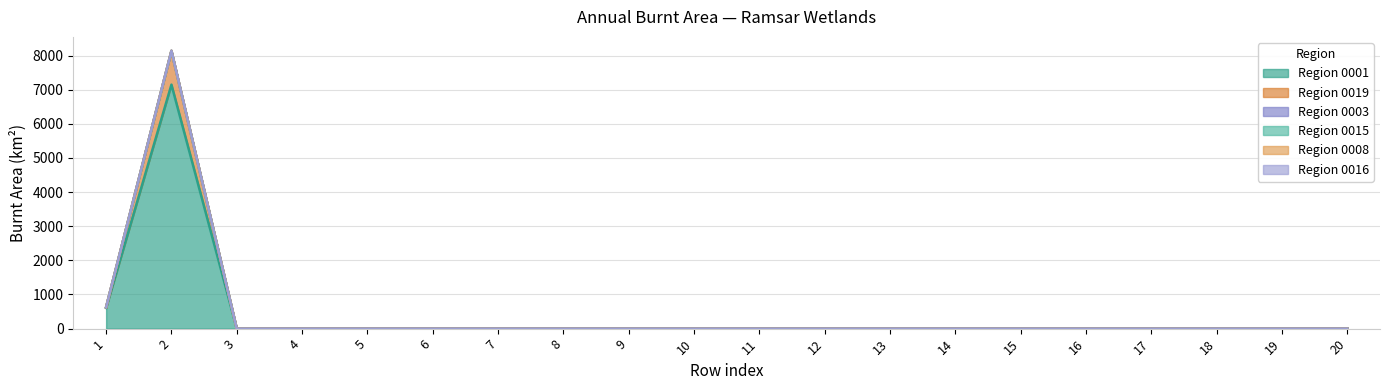

True or false: 0003 has more than 2 interior local peaks.

False